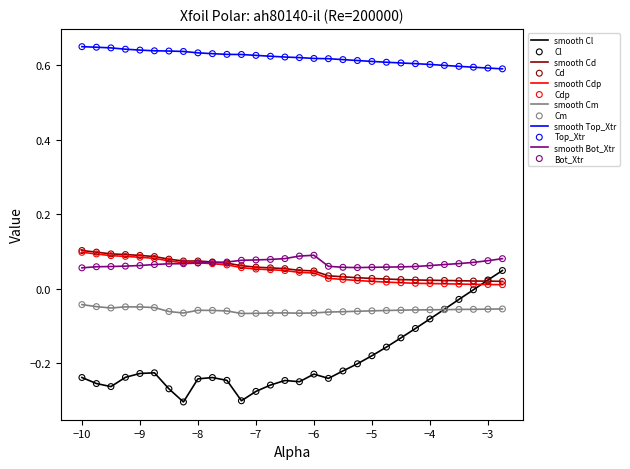

Which series has the largest total across all categories?

smooth Top_Xtr